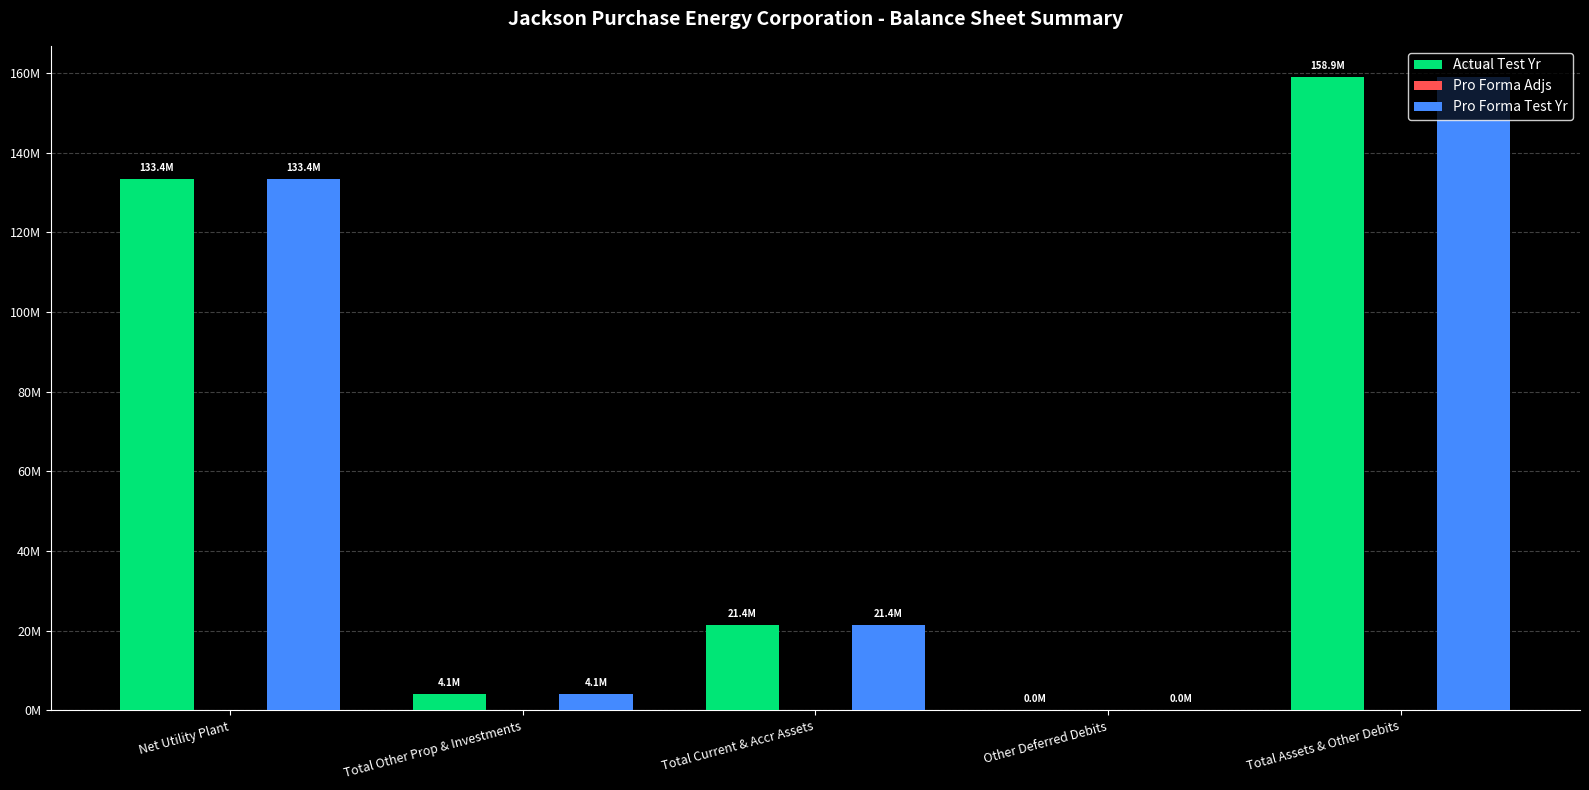

List the series in order of their peak value, highest first.

Pro Forma Test Yr, Actual Test Yr, Pro Forma Adjs